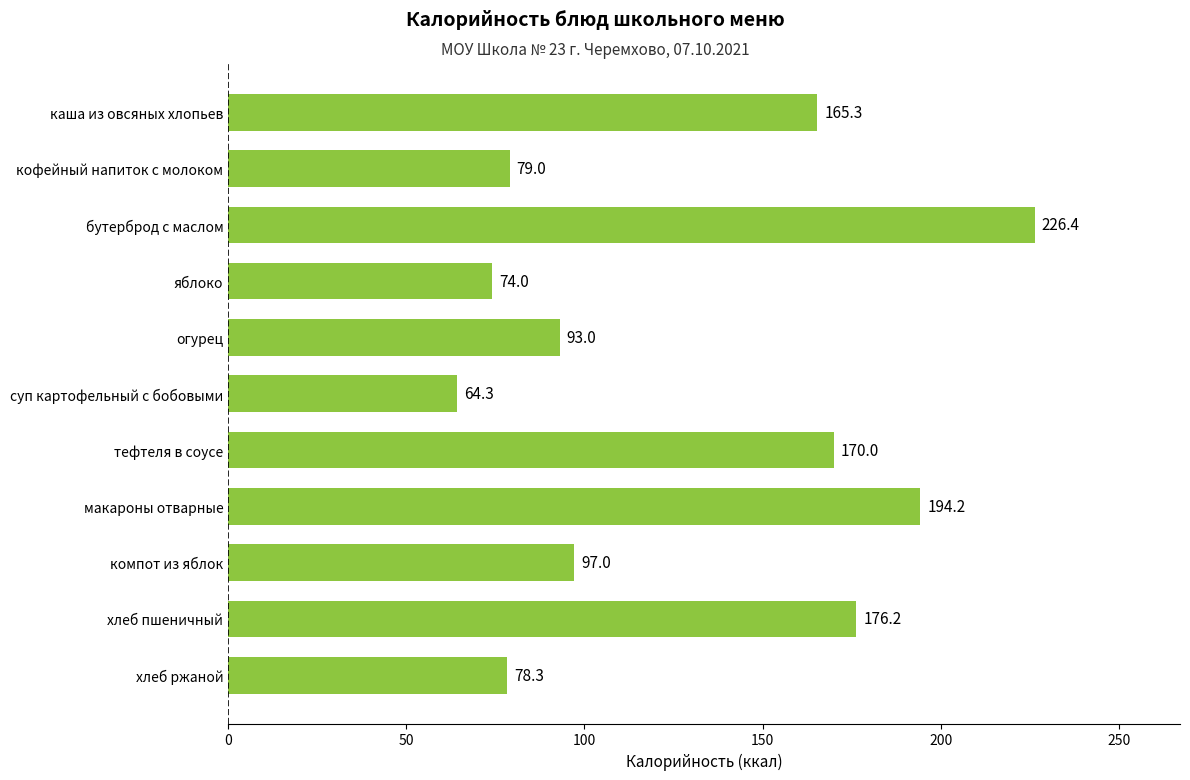

What position from the bottom is хлеб пшеничный?

2